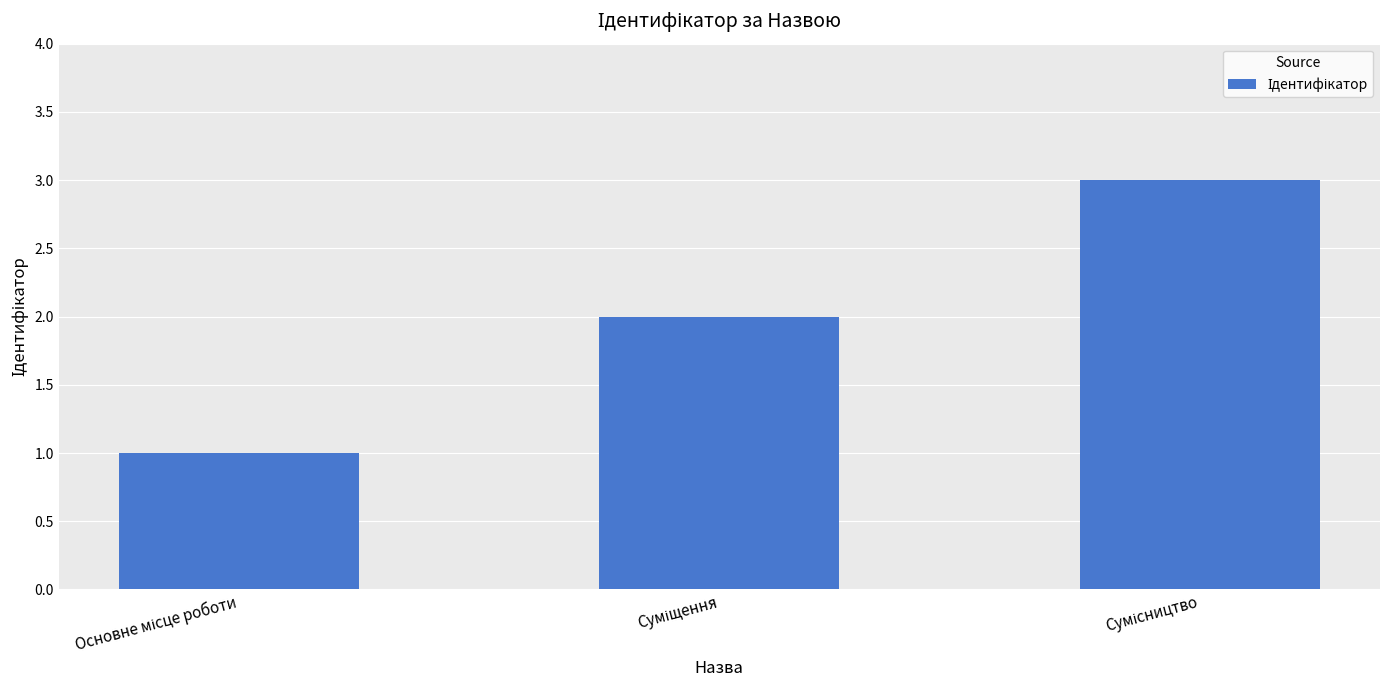

What is the maximum value shown in the chart?

3